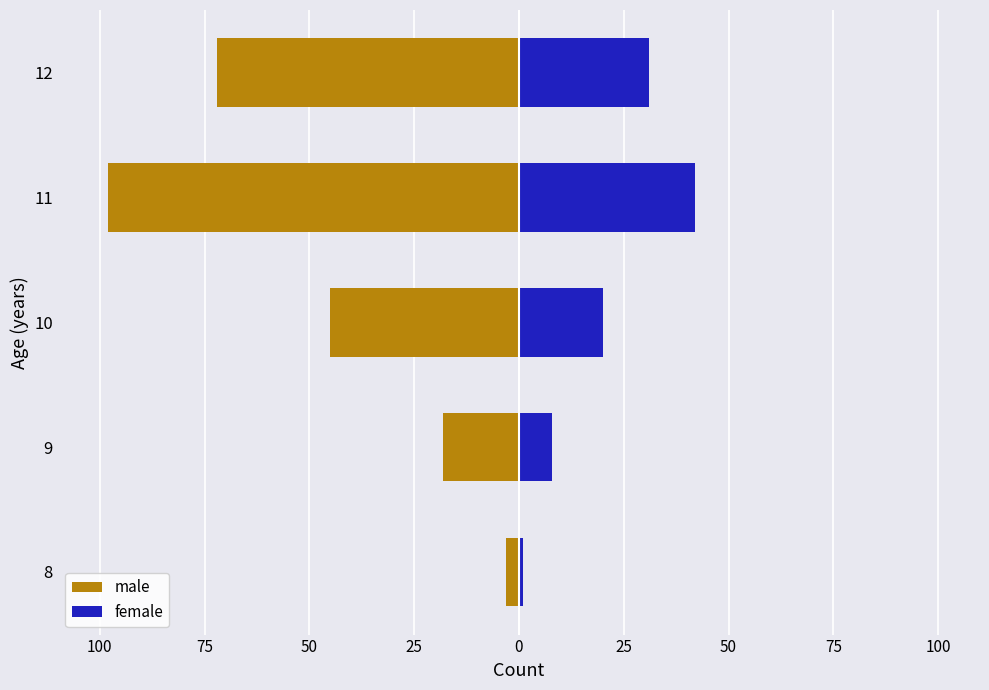

Is it true that female equals 0 at 8?

False